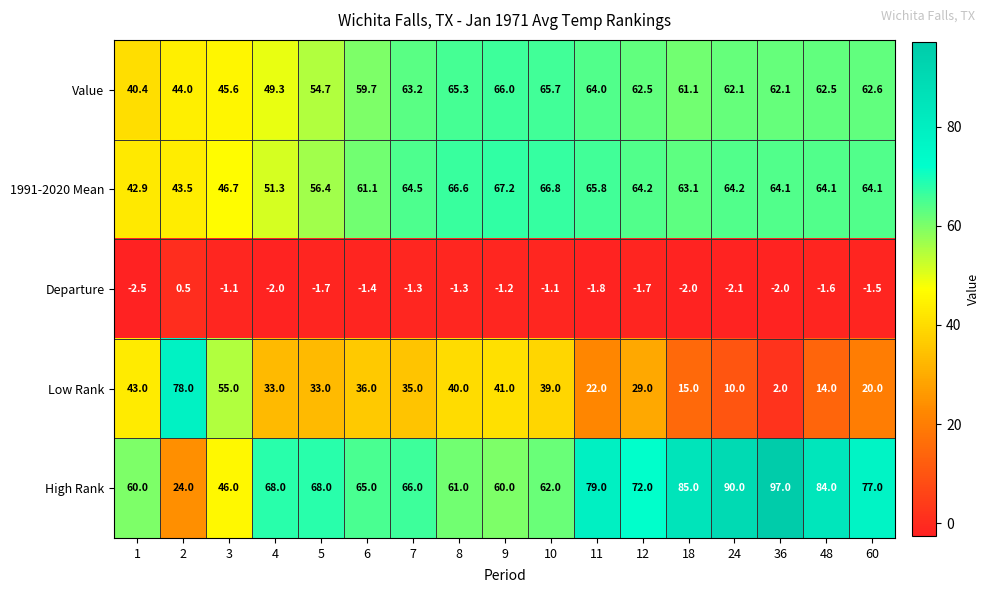

Rank the series at 6 from highest to lowest value.

High Rank, 1991-2020 Mean, Value, Low Rank, Departure